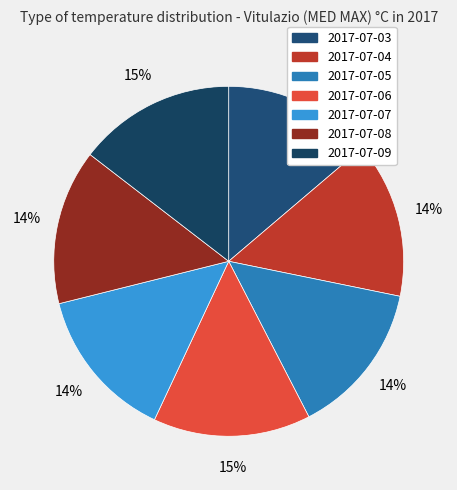

The 2017-07-07 slice represents 14% of the pie. True or false?

True